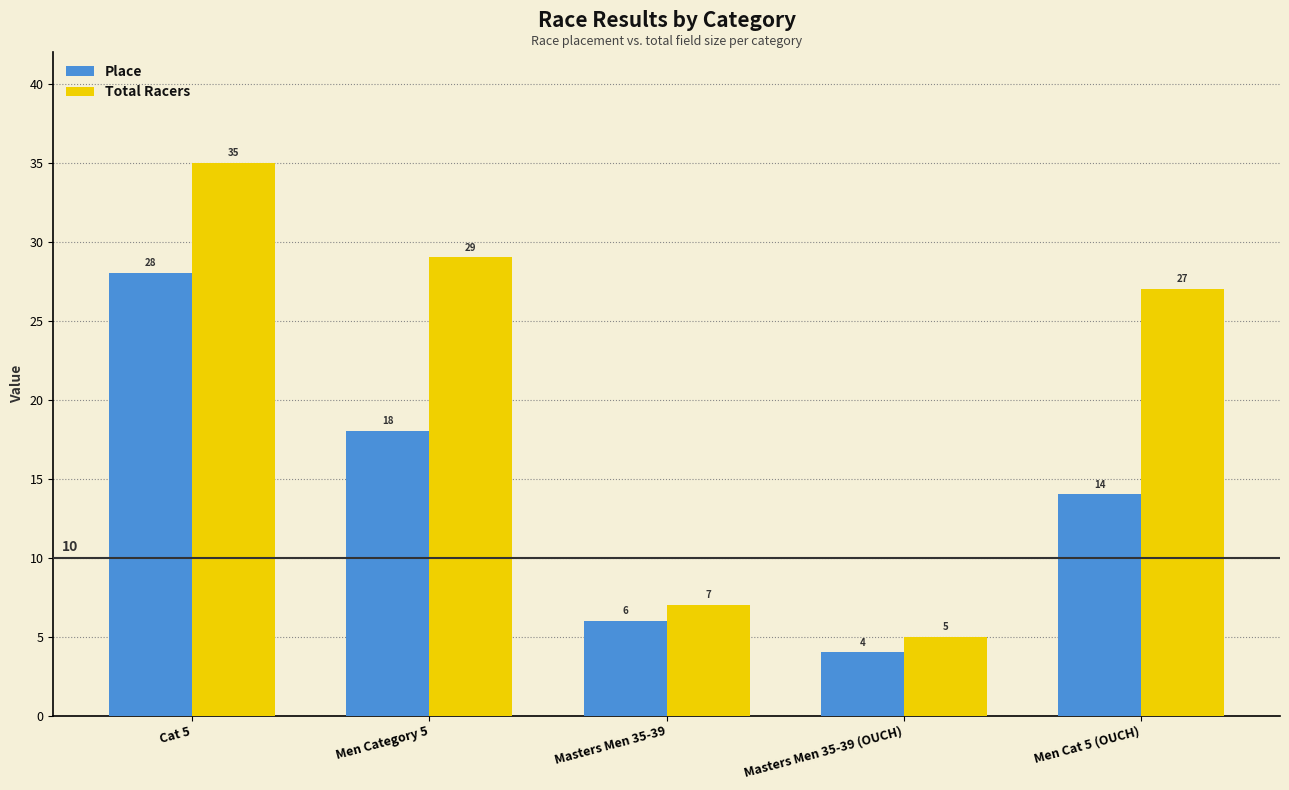

At which category is the sum across all series the highest?

Cat 5